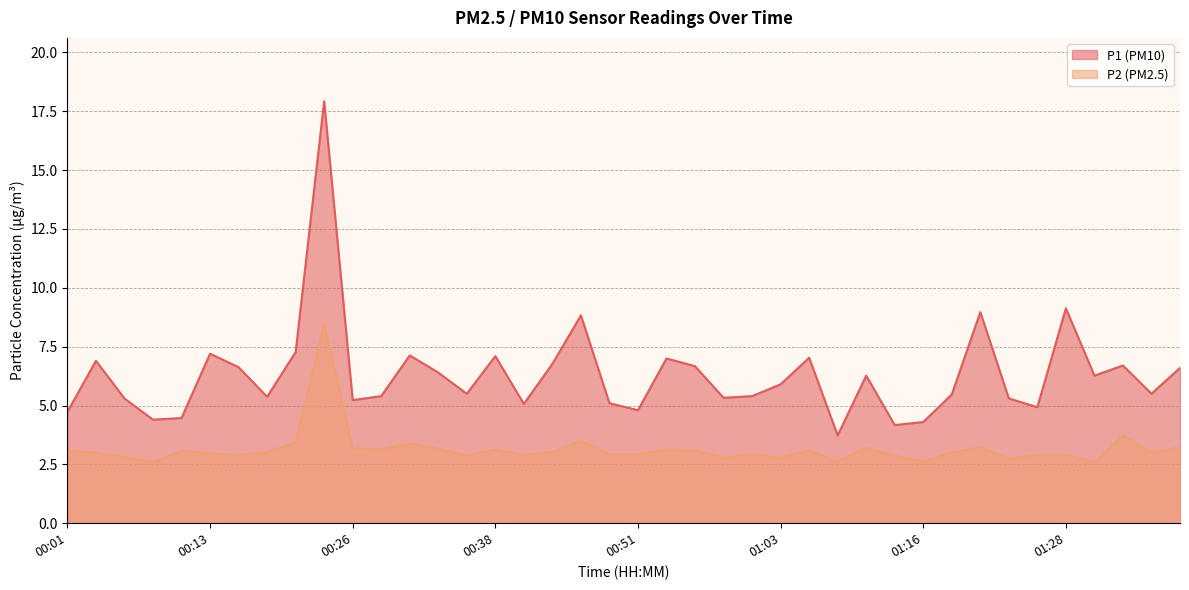

Reading left to right, list all the values displayed in this chart.

P1: 4.7	6.9	5.3	4.4	4.5	7.2	6.6	5.4	7.3	17.9	5.2	5.4	7.1	6.4	5.5	7.1	5.1	6.8	8.8	5.1	4.8	7.0	6.7	5.3	5.4	5.9	7.0	3.7	6.3	4.2	4.3	5.5	9.0	5.3	4.9	9.1	6.3	6.7	5.5	6.6
P2: 3.1	3.0	2.8	2.6	3.1	3.0	2.9	3.0	3.4	8.5	3.2	3.1	3.4	3.2	2.9	3.1	2.9	3.0	3.5	2.9	2.9	3.1	3.1	2.8	2.9	2.8	3.1	2.6	3.2	2.9	2.6	3.0	3.2	2.7	2.9	2.9	2.6	3.7	3.0	3.2